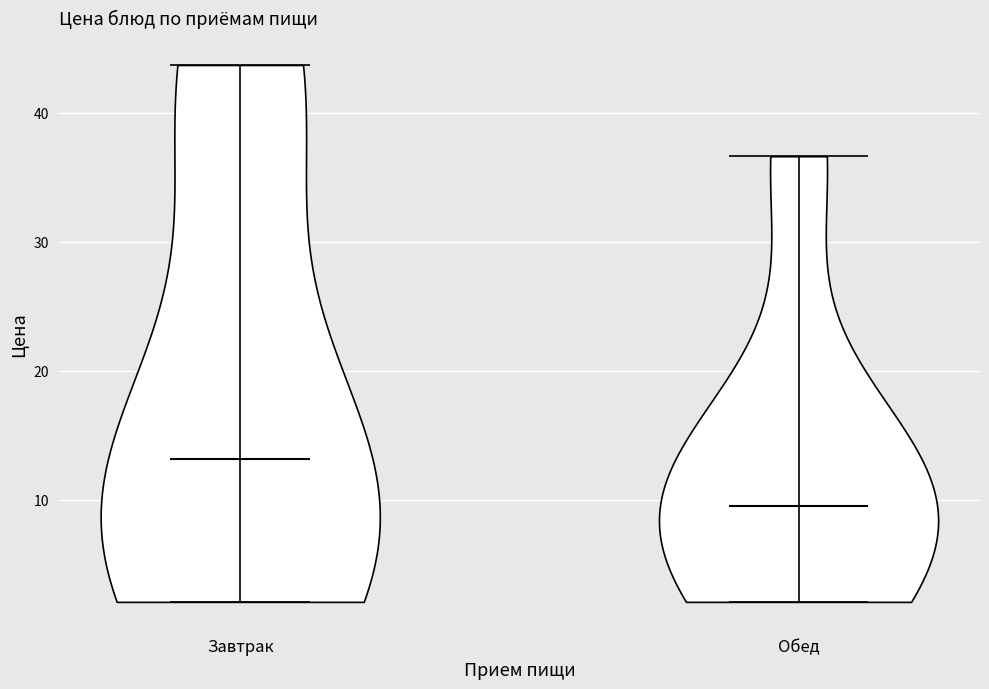

Which violin has the lowest median line?

Обед